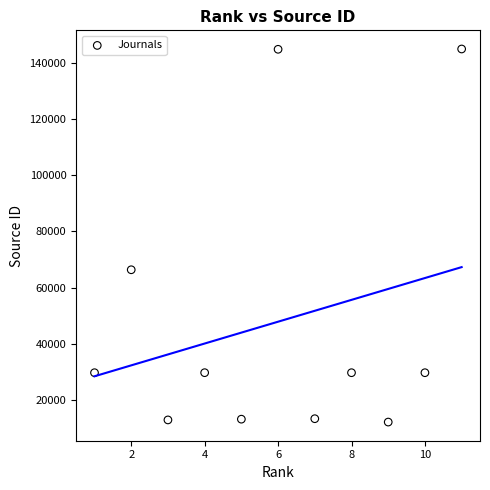

What Y value in the scatter plot is closest to 78525?

66344